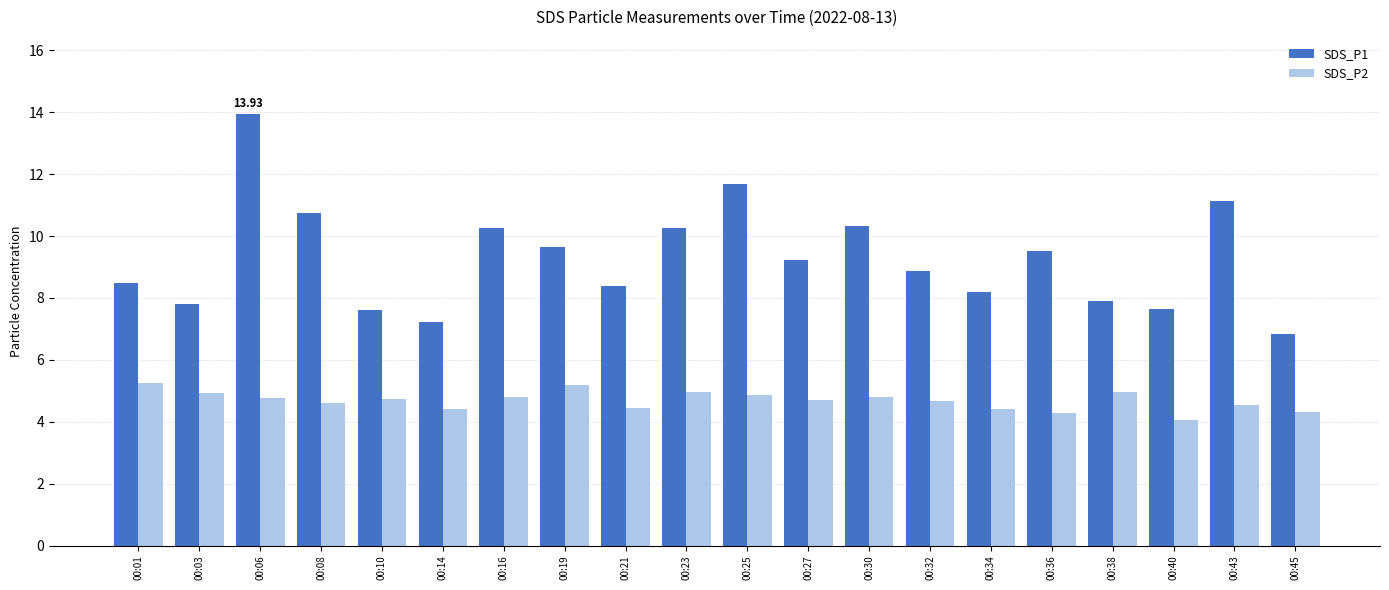

At which category does the chart reach its minimum across all series?

00:40